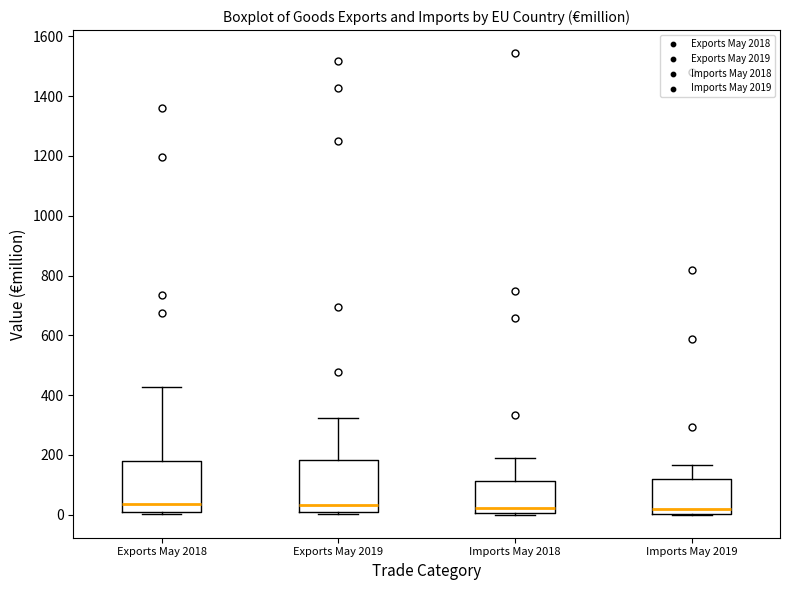

Where does the median line of the box for Imports May 2019 sit on the y-axis? The values are not printed on the chart, so give them approximately, as read against the axis.

20